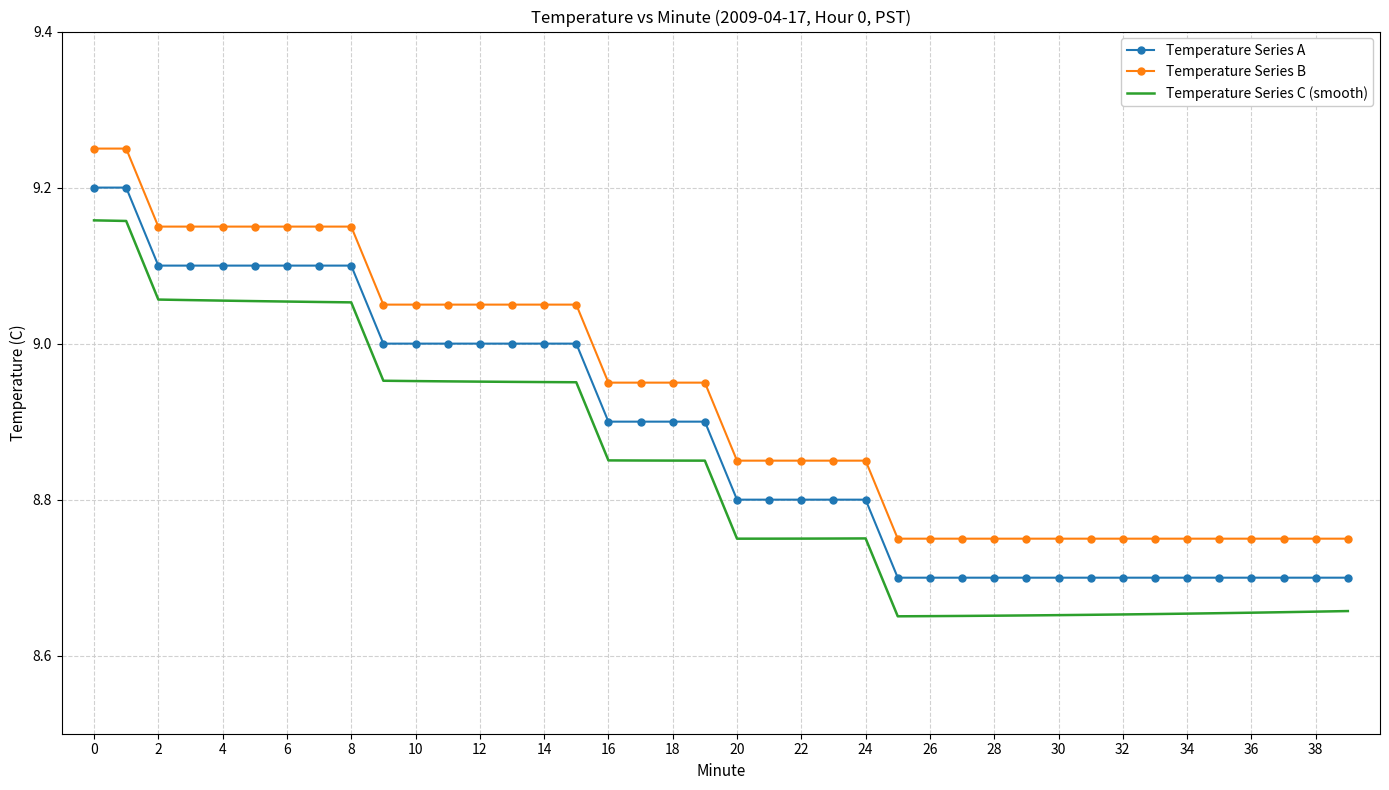

Which series has the largest total across all categories?

Temperature Series B